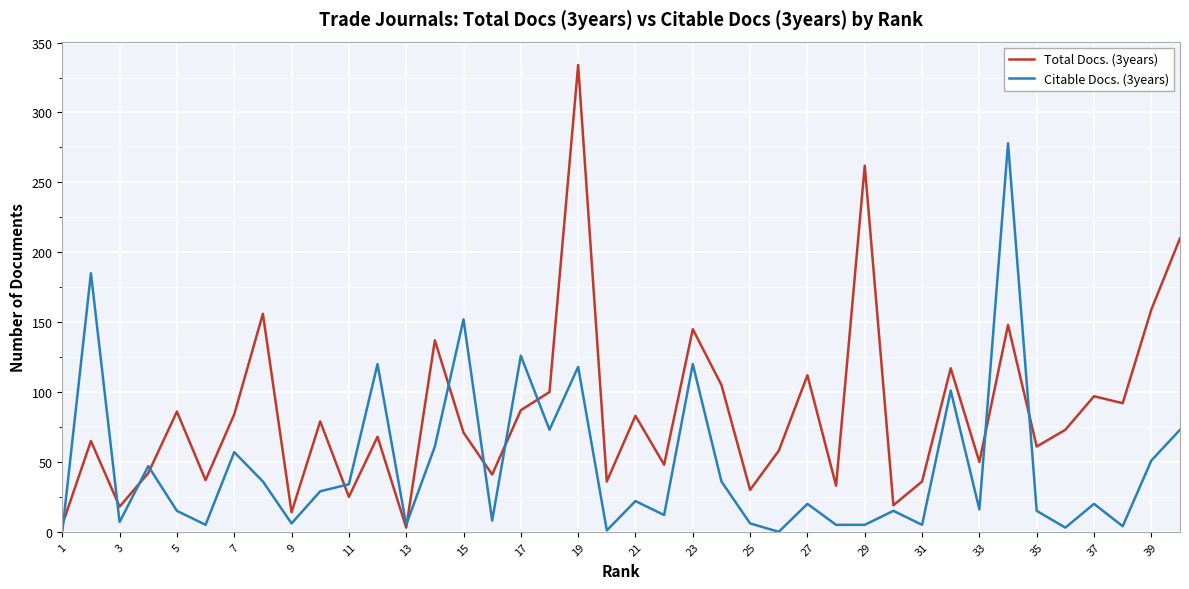

What is the sum of all Total Docs. (3years) values?

3426